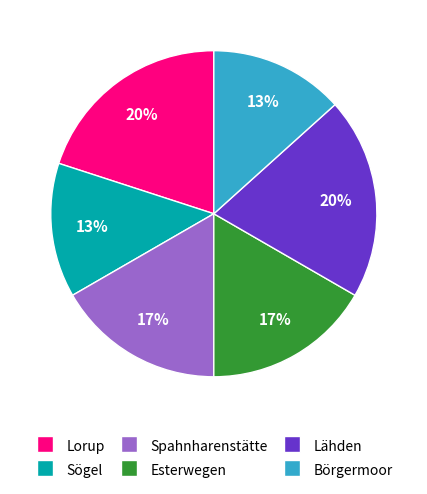

Is there any slice that represents more than half of the pie?

No